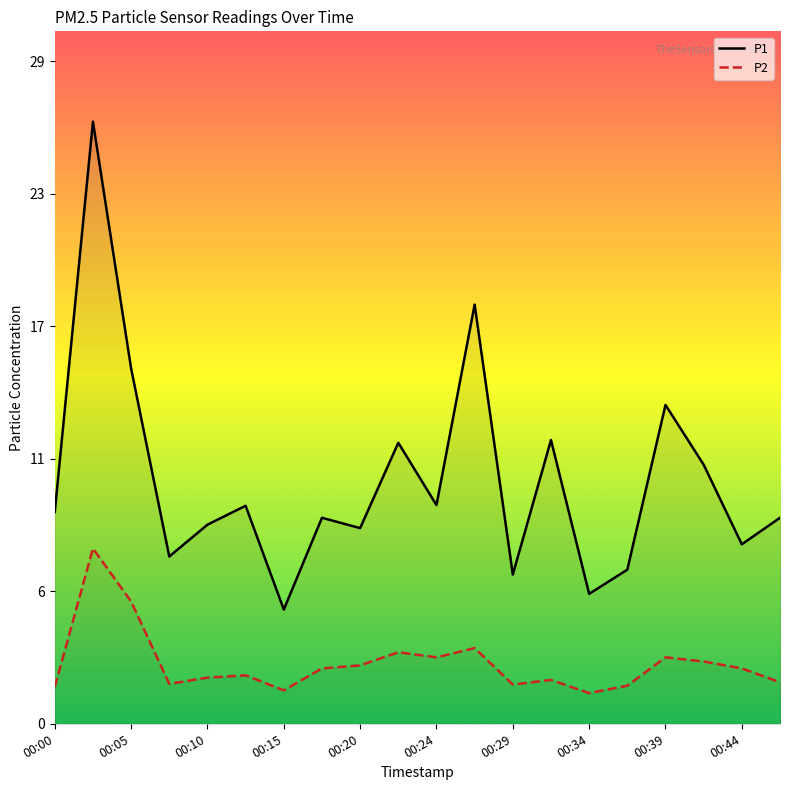

Is it true that P1 equals 32.0 at 11?

False